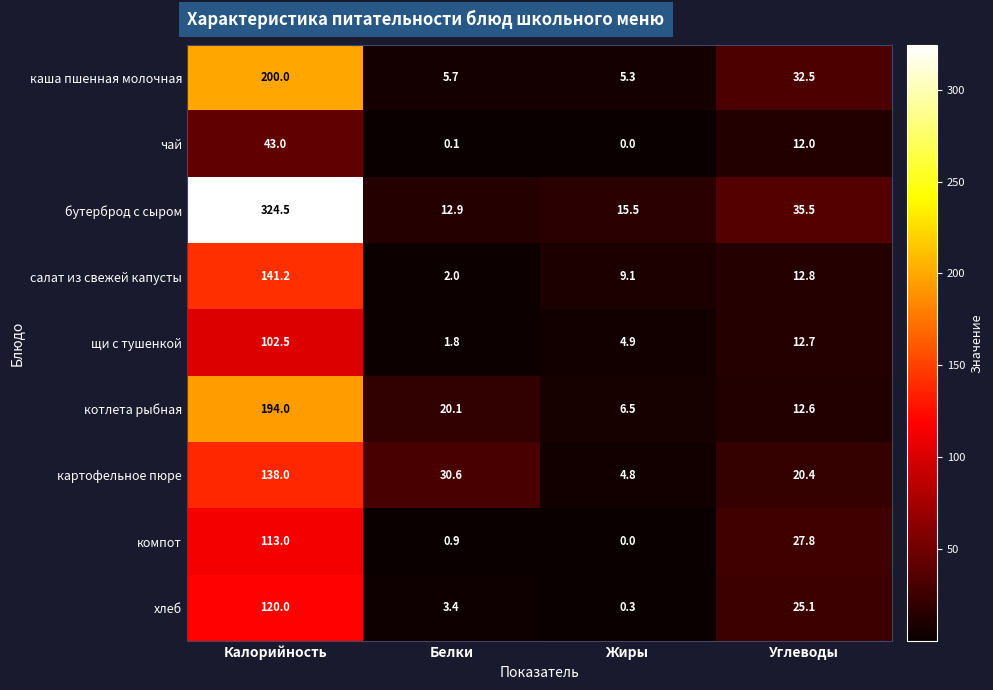

What is the greatest value displayed?

324.5